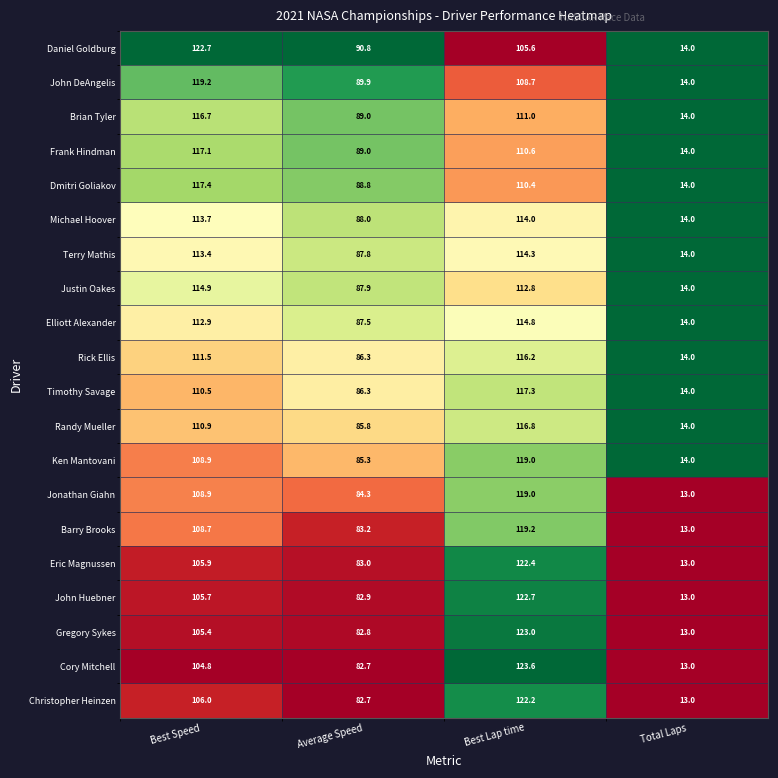

At how many categories does at least one series exceed 22?

3